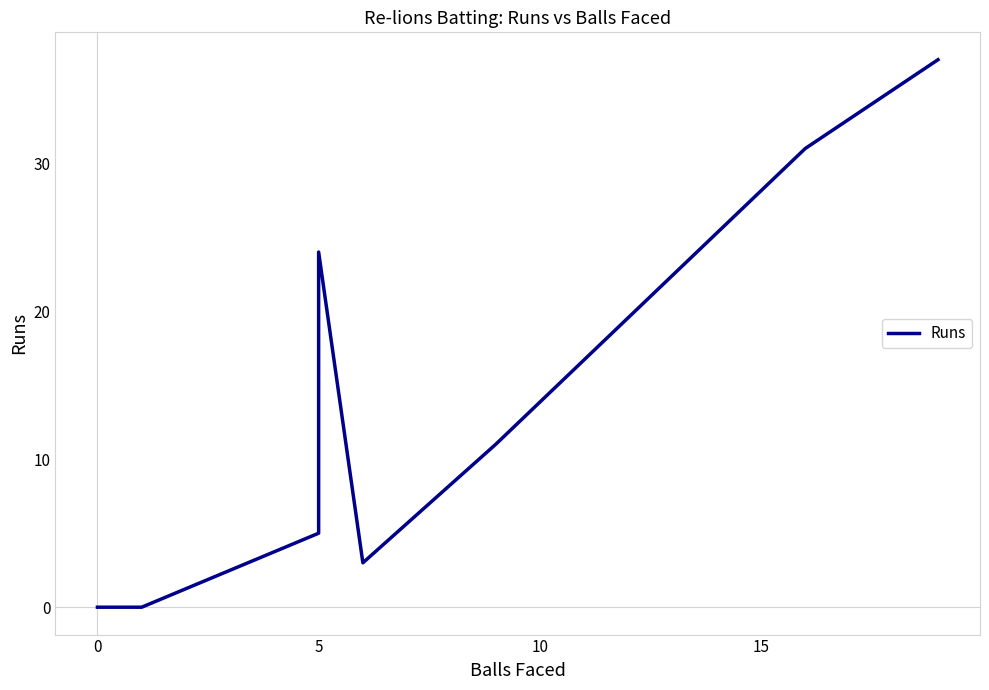

What is the greatest value displayed?

37